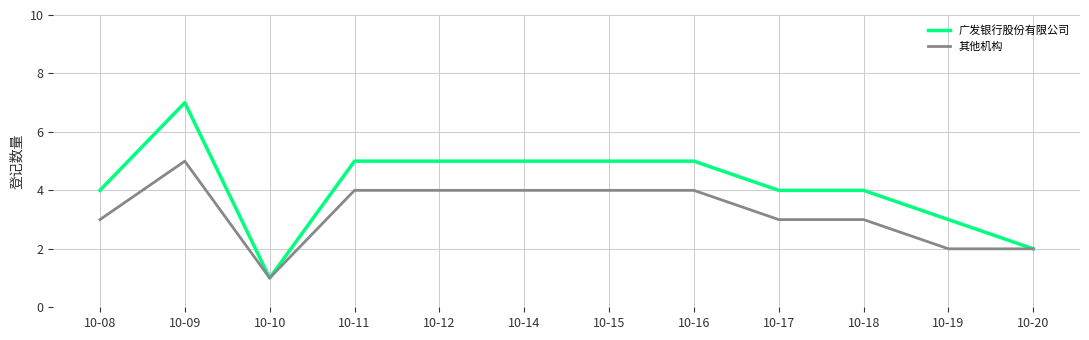

List the series in order of their peak value, lowest first.

其他机构, 广发银行股份有限公司